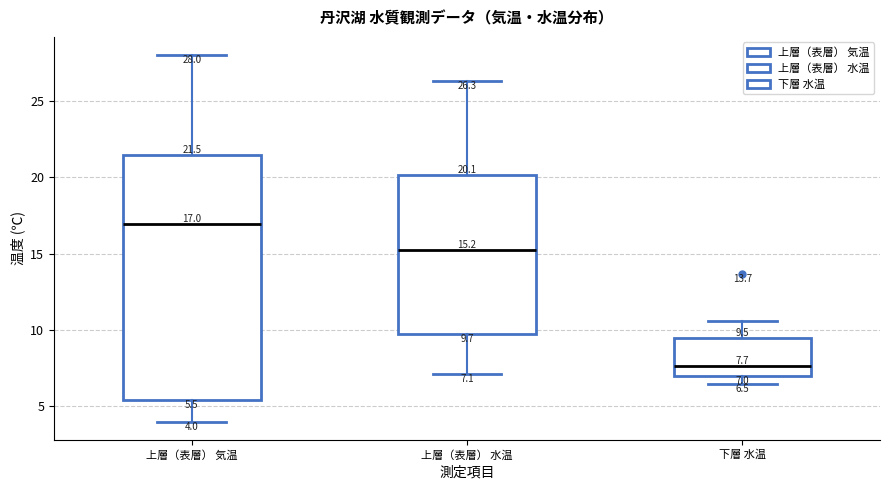

Comparing the boxes themselves (not the whiskers), which one is the tallest?

上層（表層） 気温